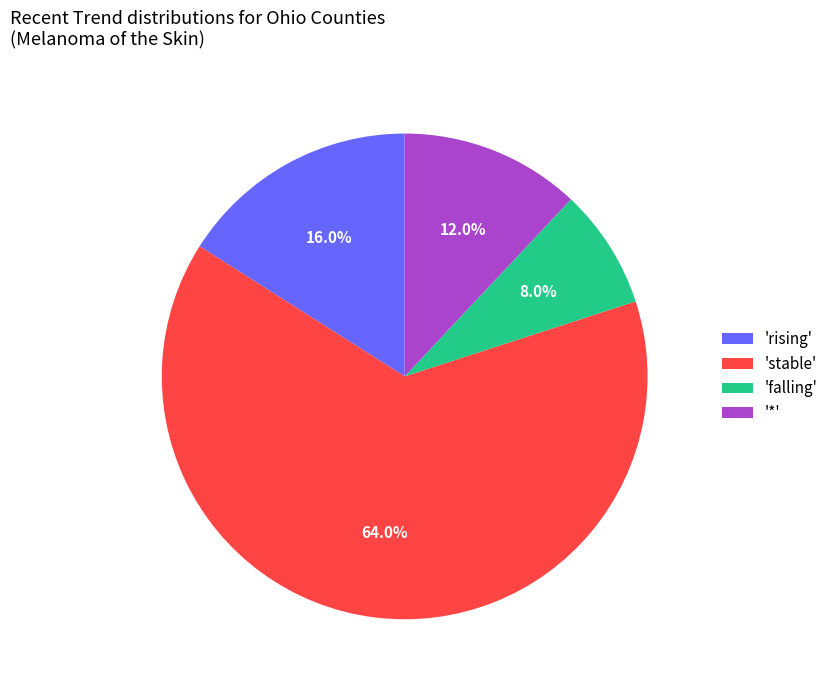

What portion of the pie excludes '*'?

88.0%